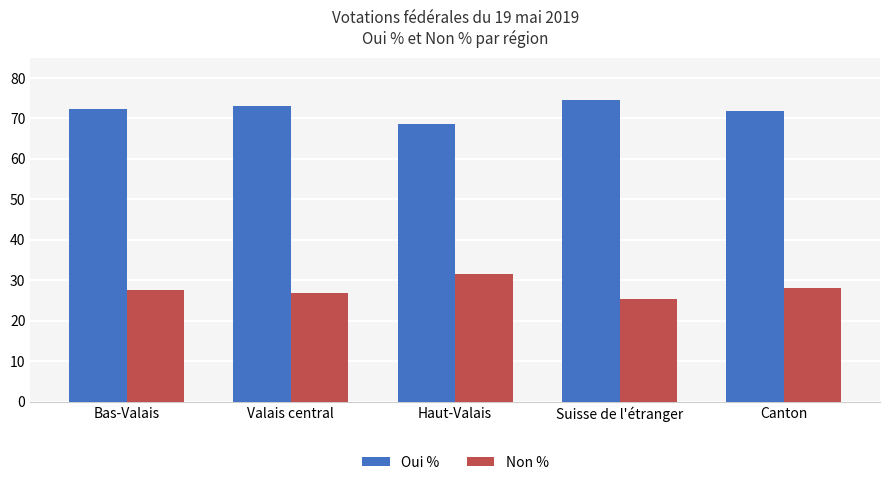

Reading left to right, what are all the values shown in this chart?

Oui %: Bas-Valais=72.4	Valais central=73.2	Haut-Valais=68.5	Suisse de l'étranger=74.6	Canton=71.8
Non %: Bas-Valais=27.6	Valais central=26.8	Haut-Valais=31.5	Suisse de l'étranger=25.4	Canton=28.2